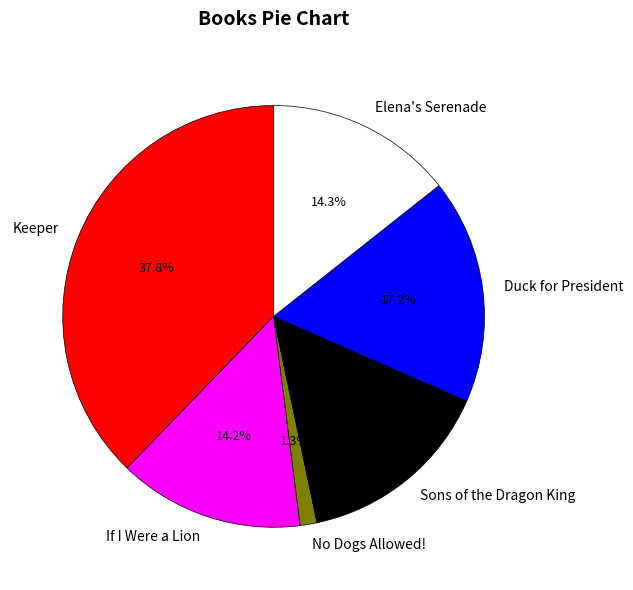

Is there a majority slice in this chart?

No